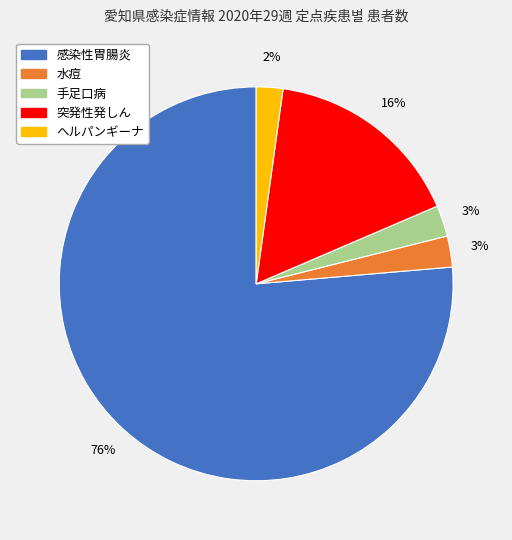

Does 感染性胃腸炎 represent more than half of the total?

Yes